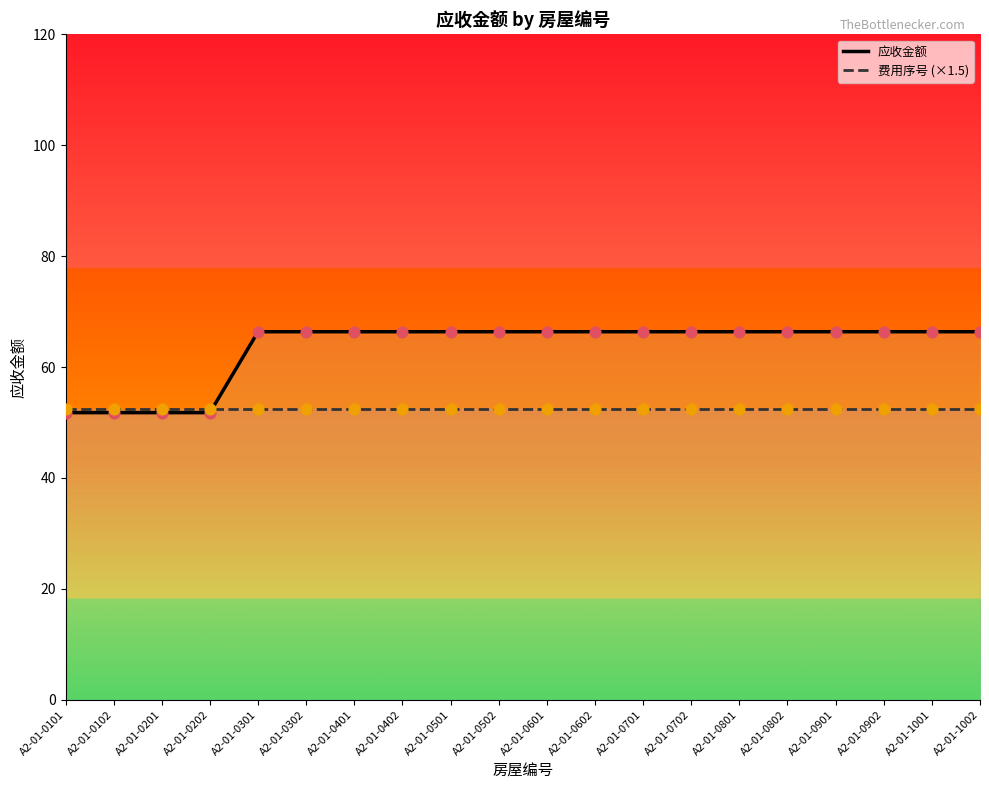

At how many categories does at least one series exceed 65?

16